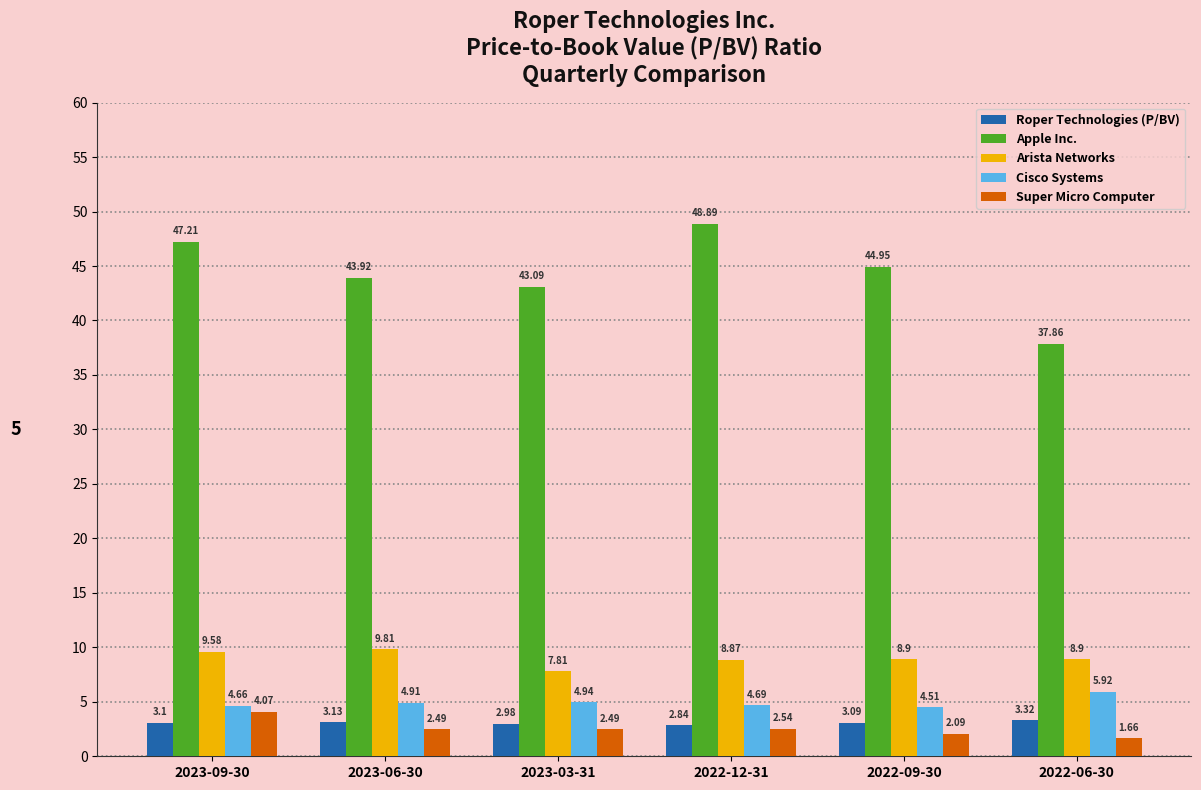

What is the sum of the Apple Inc. values at 2023-03-31 and 2023-09-30?

90.3